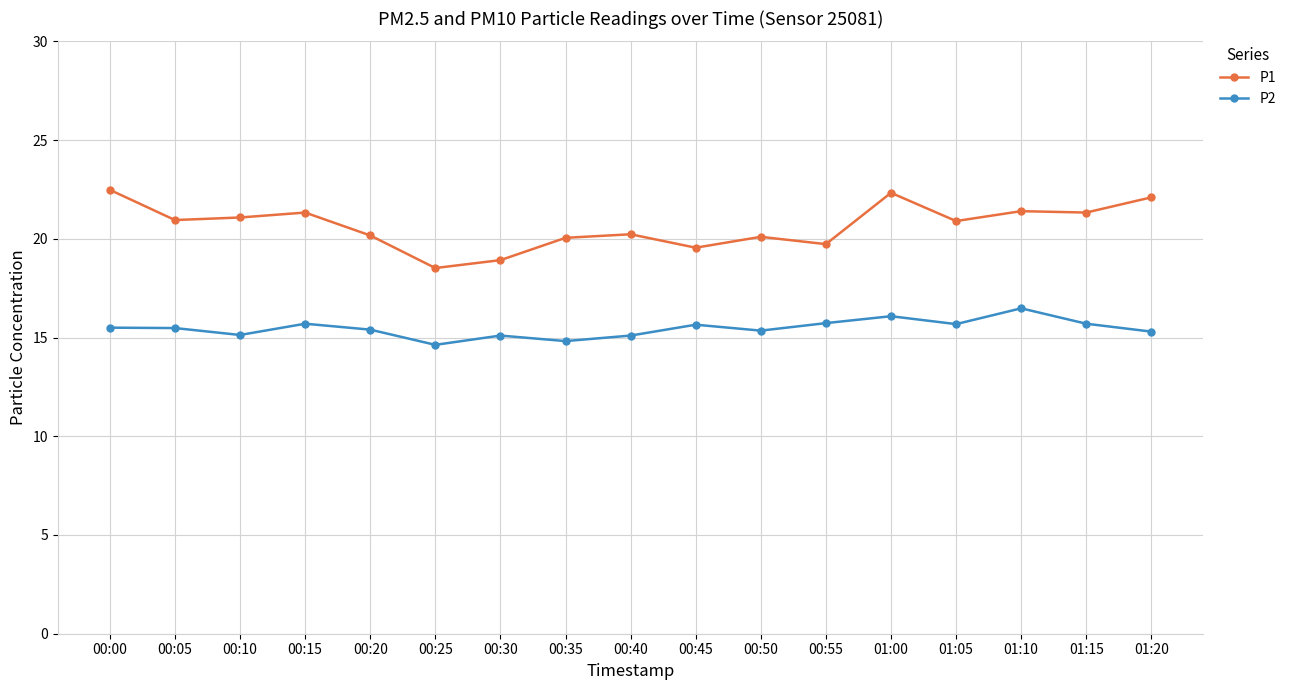

True or false: P2 and P1 cross at least once.

False